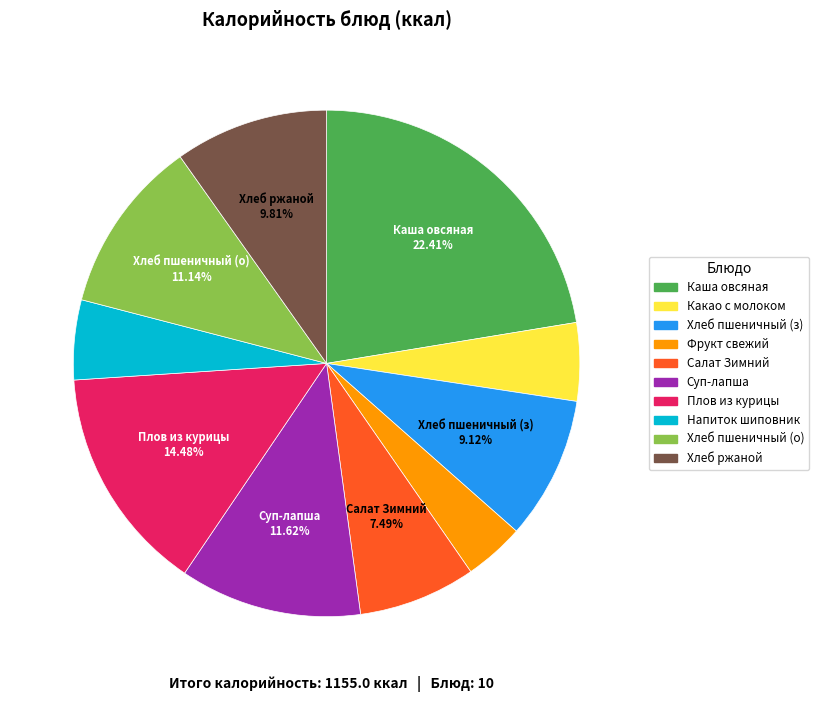

Does any single category account for the majority?

No